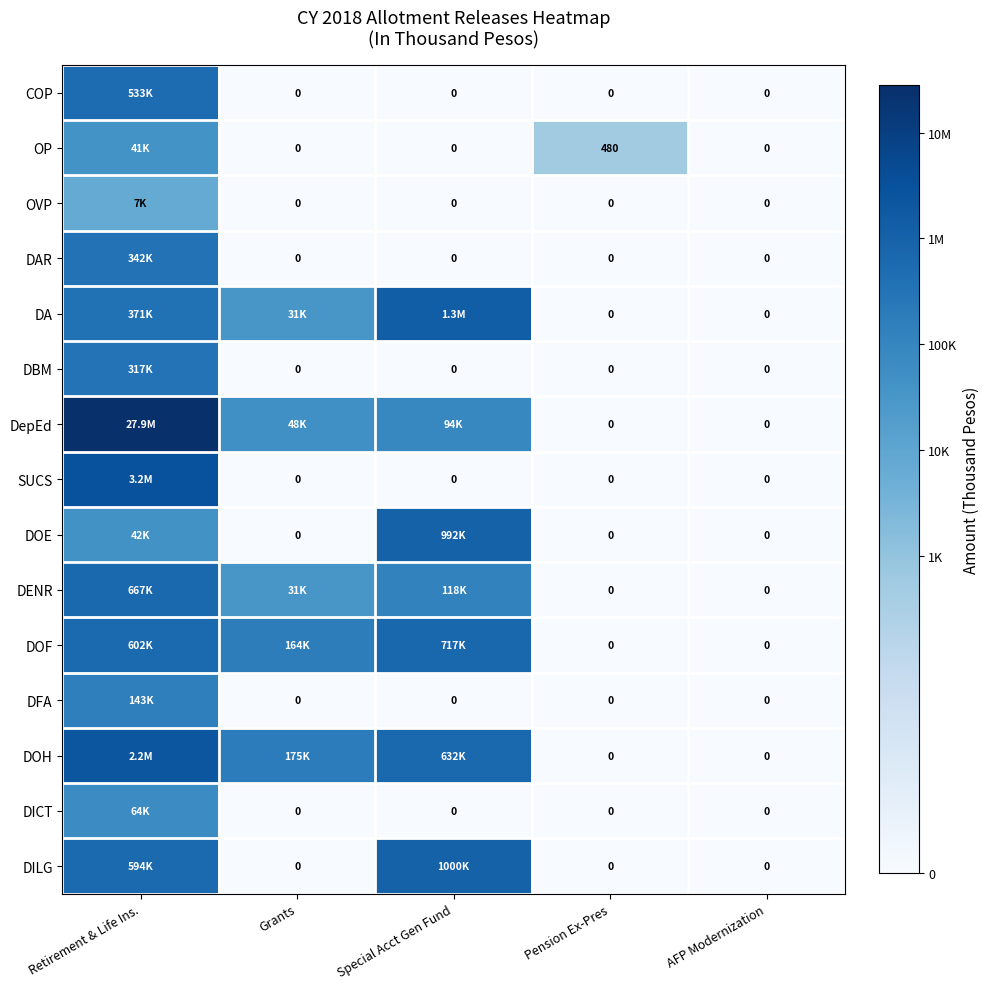

Is the value of DBM at Grants greater than the value of OP at Pension Ex-Pres?

No